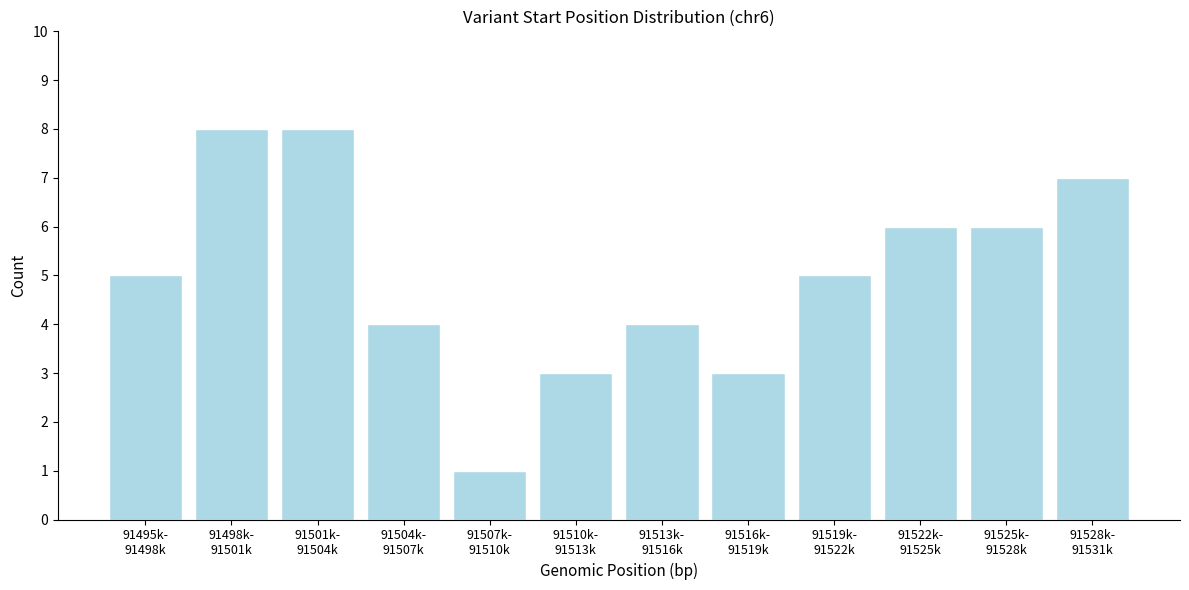

Reading right to left, extract all data points from this chart.

7	6	6	5	3	4	3	1	4	8	8	5